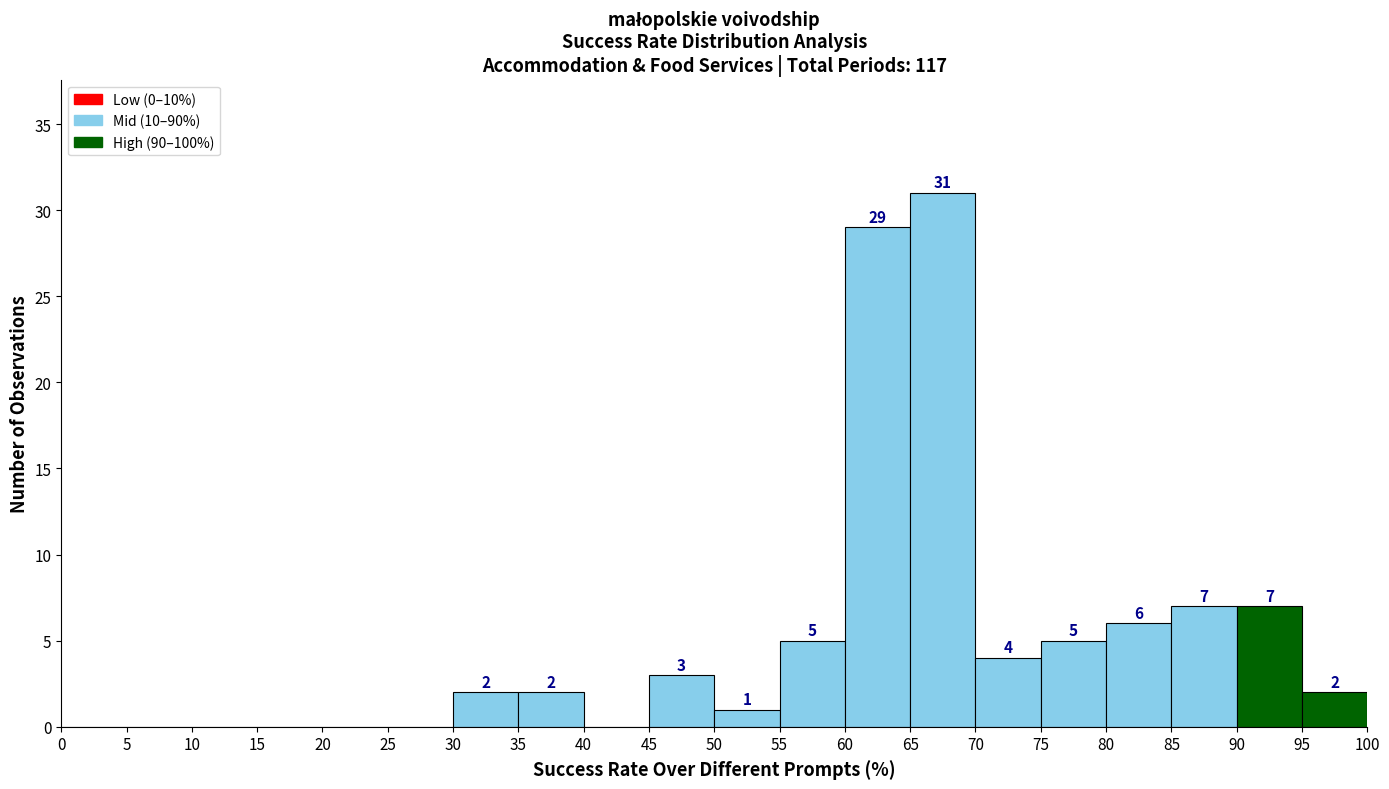

Which range on the x-axis has the tallest bar?

65 to 70